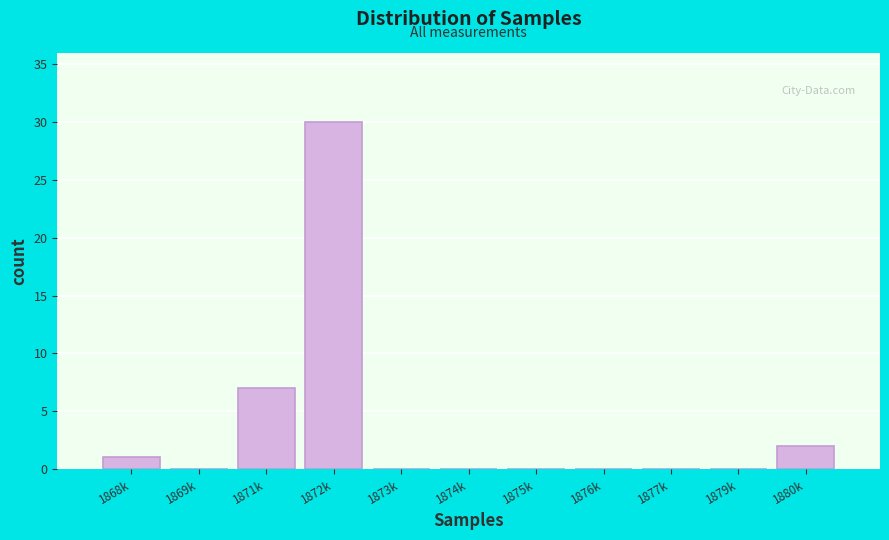

Reading left to right, extract all data points from this chart.

1868k=1	1869k=0	1871k=7	1872k=30	1873k=0	1874k=0	1875k=0	1876k=0	1877k=0	1879k=0	1880k=2